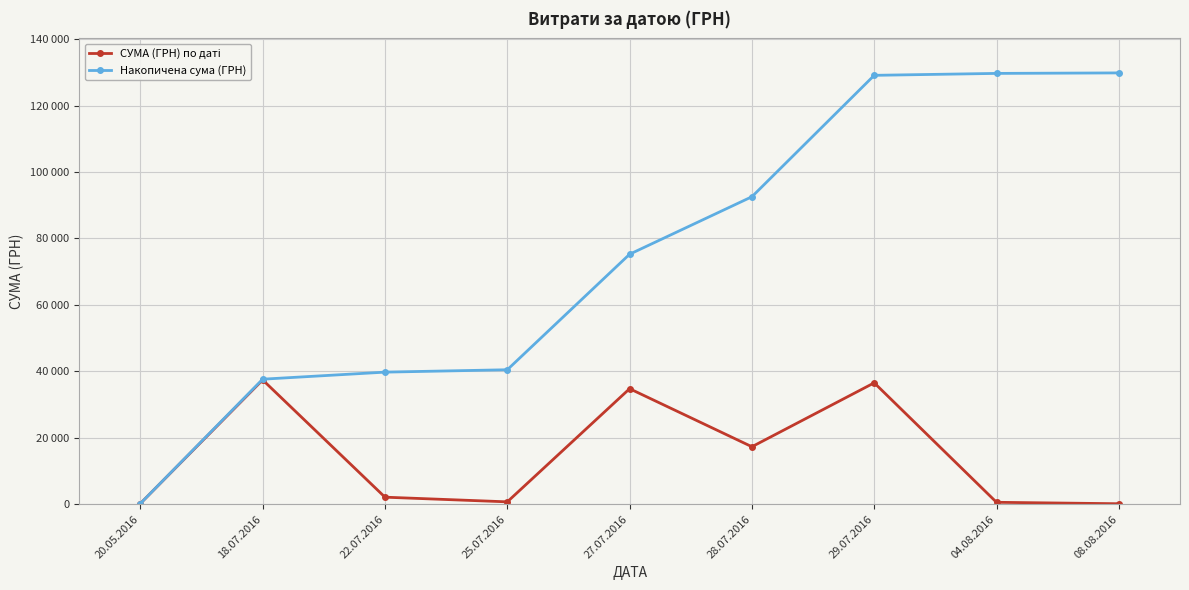

True or false: СУМА (ГРН) по даті has a value of 16112.0 at 18.07.2016.

False